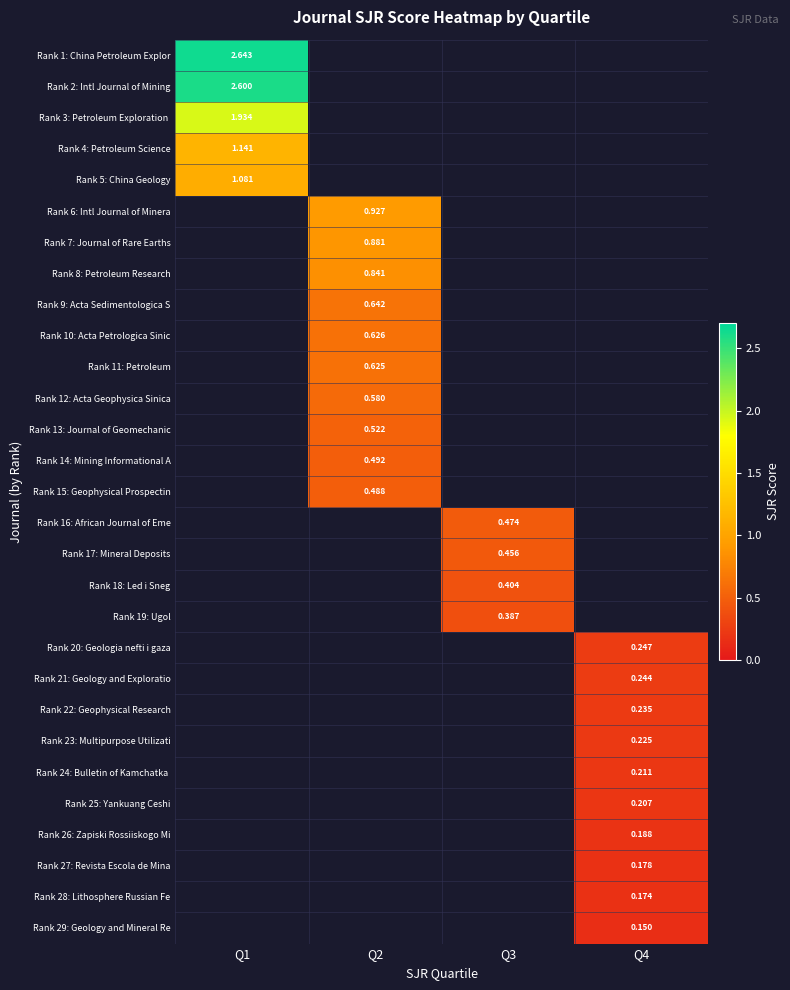

Which category has the lowest value across all series?

Q4